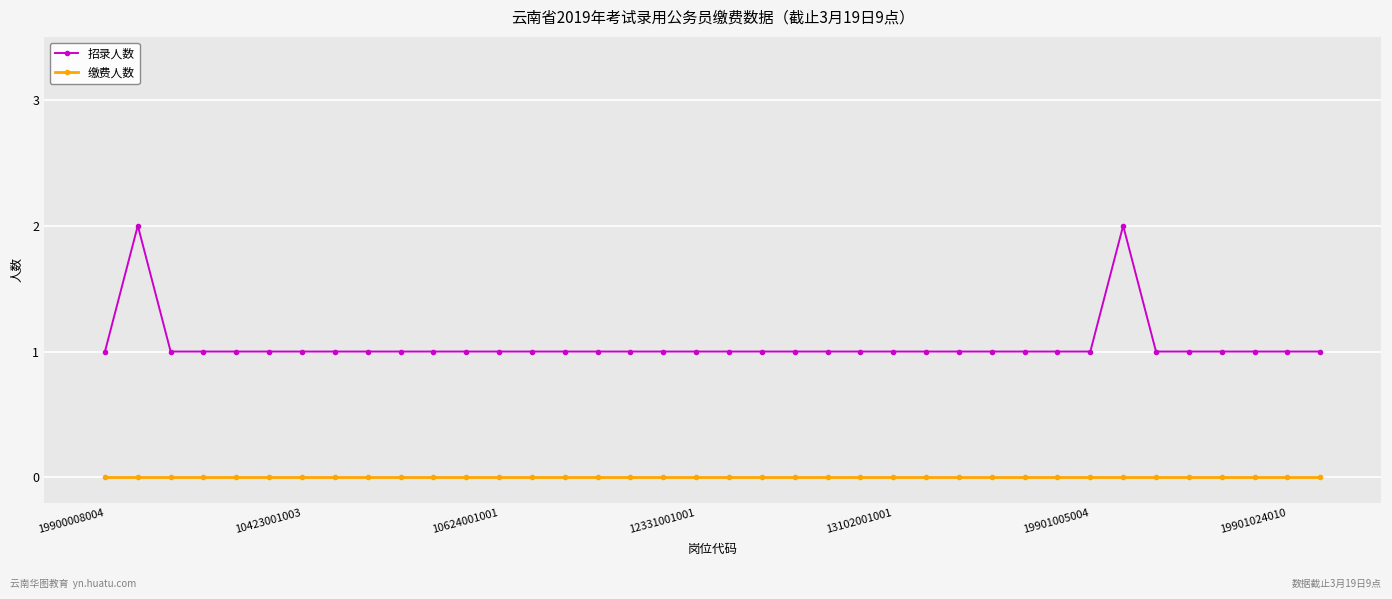

At how many categories does at least one series exceed 0?

38